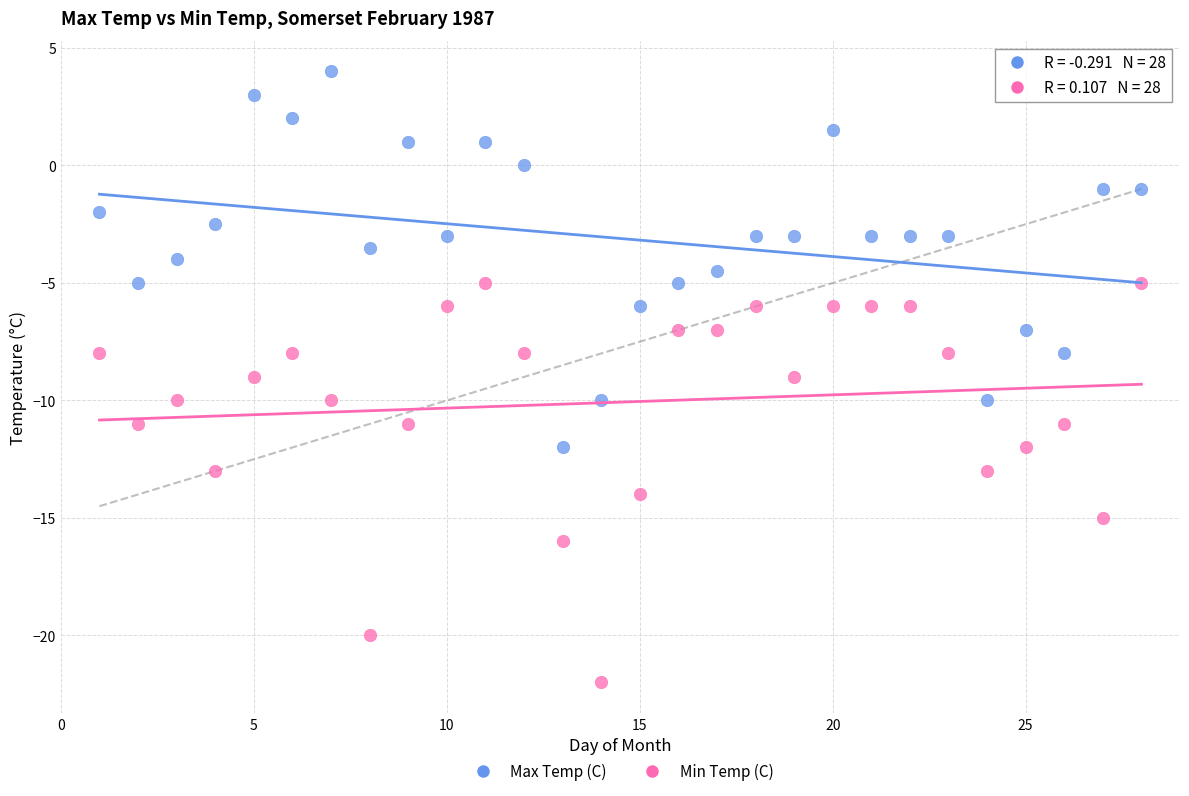

Across all data points, what is the range of X values (max minus min)?

27.0